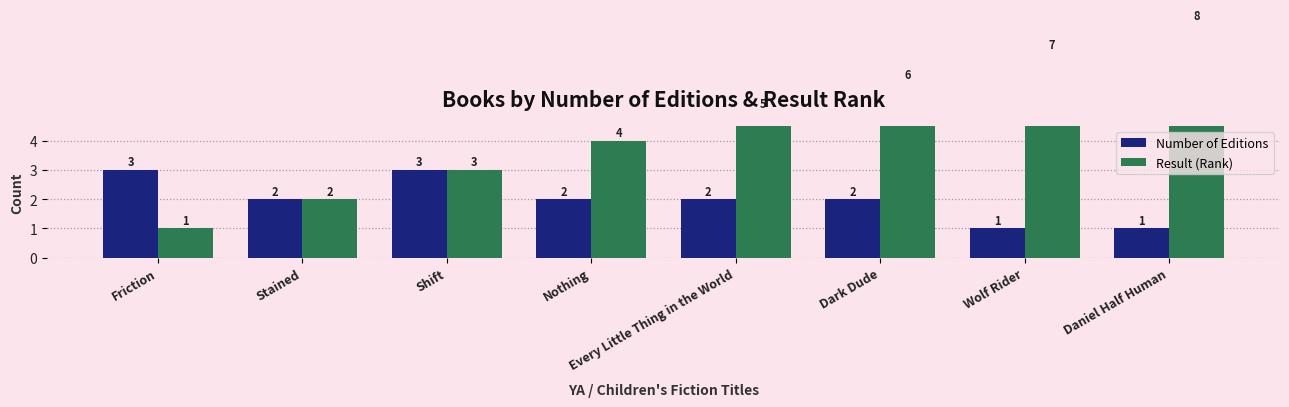

What is the average value of the Result (Rank) series?

4